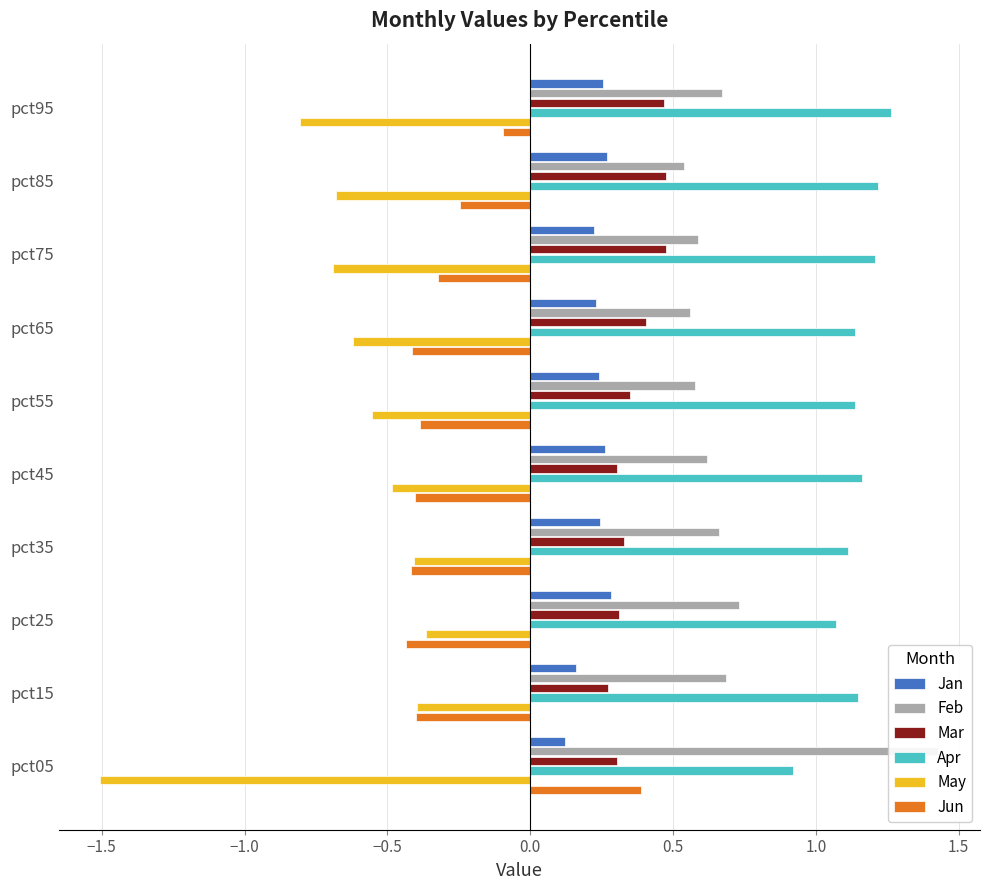

Which series changed the most between pct25 and pct45?

May